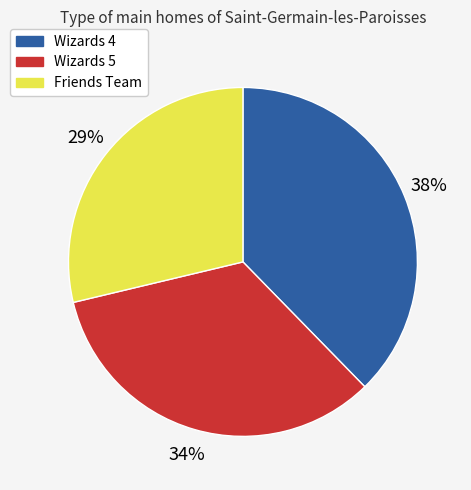

Which slice is the smallest?

Friends Team